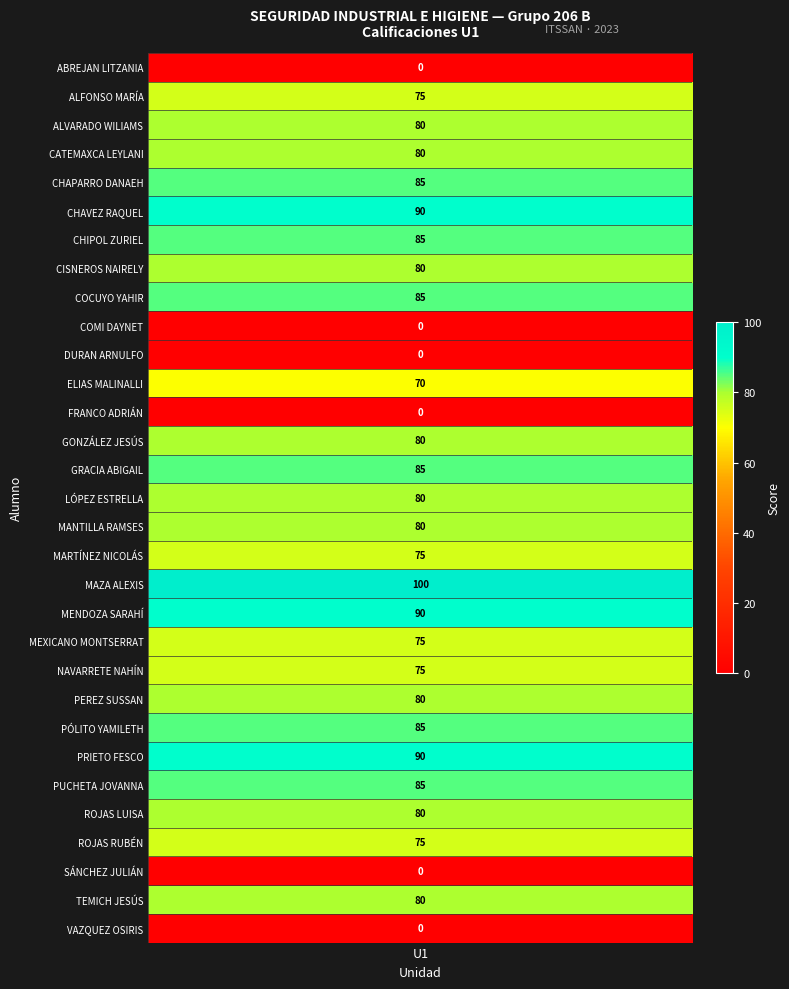

True or false: the data shows 75 at ALFONSO MOLINA CLAUDIA MARÍA.

True